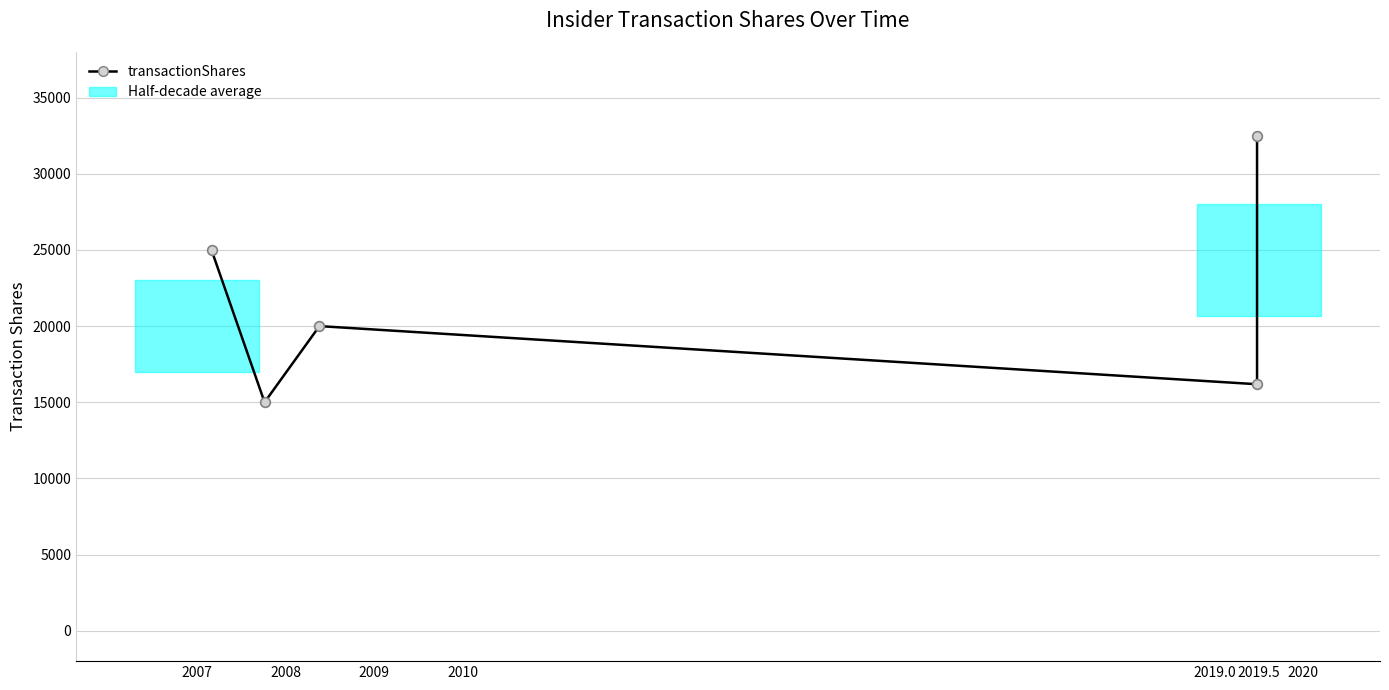

What is the difference between the maximum and minimum values?

17500